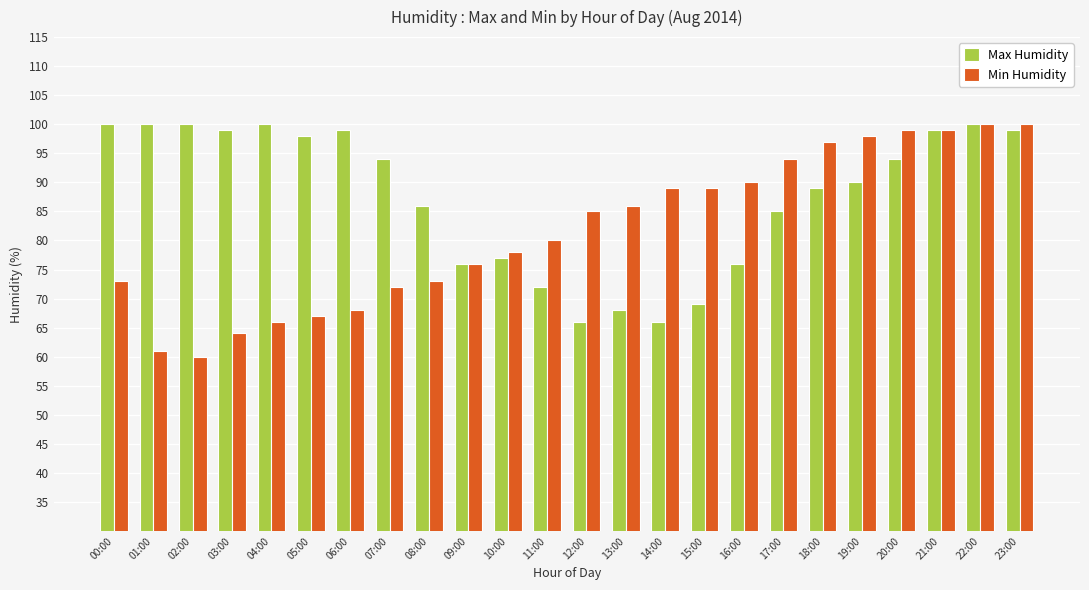

What is the total value across all series at 02:00?

160